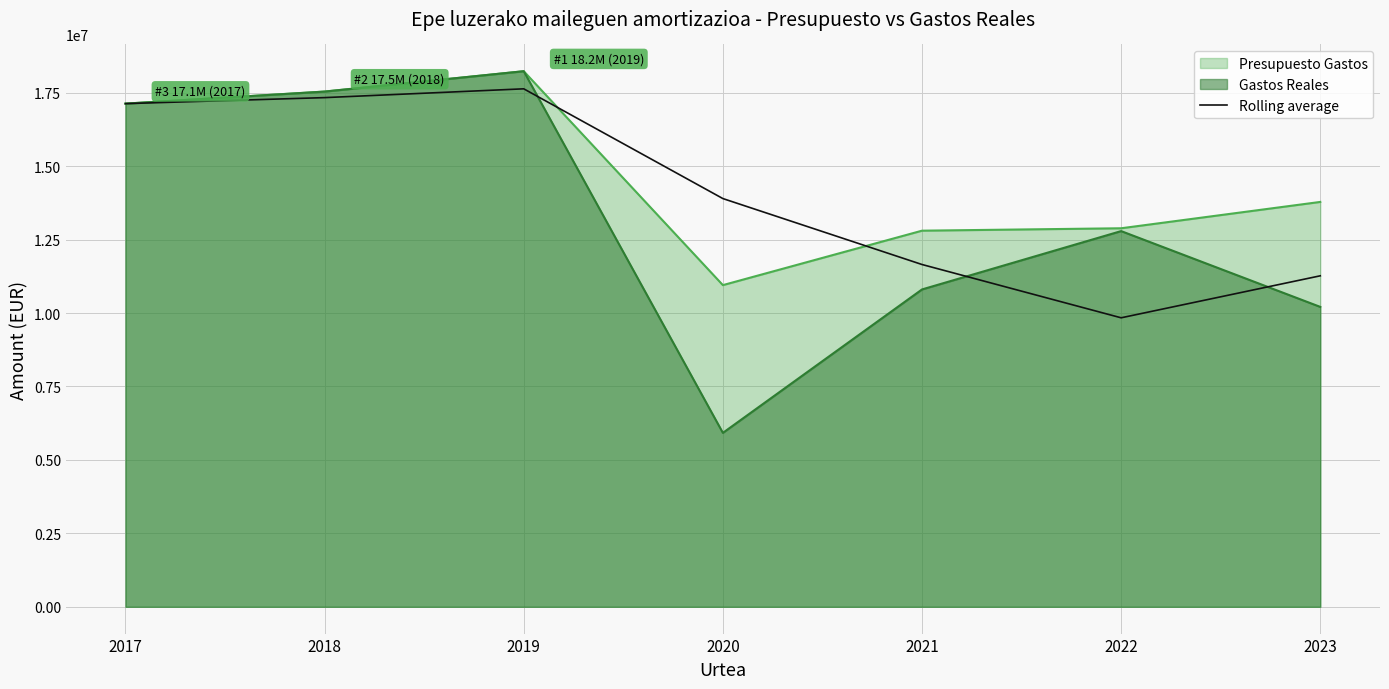

List the series in order of their overall mean, lowest first.

Gastos Reales, Rolling average, Presupuesto Gastos